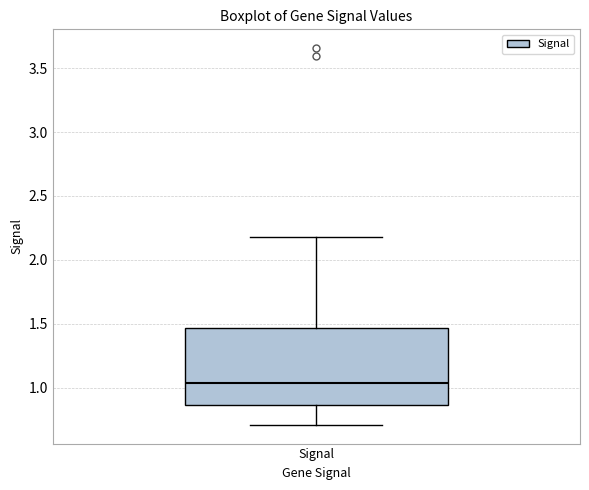

Where does the lower whisker of the box for Signal end on the y-axis? The values are not printed on the chart, so give them approximately, as read against the axis.

0.70